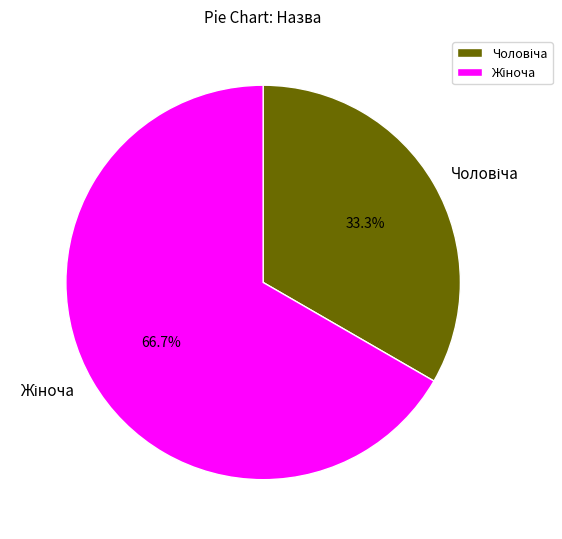

Is there a majority slice in this chart?

Yes